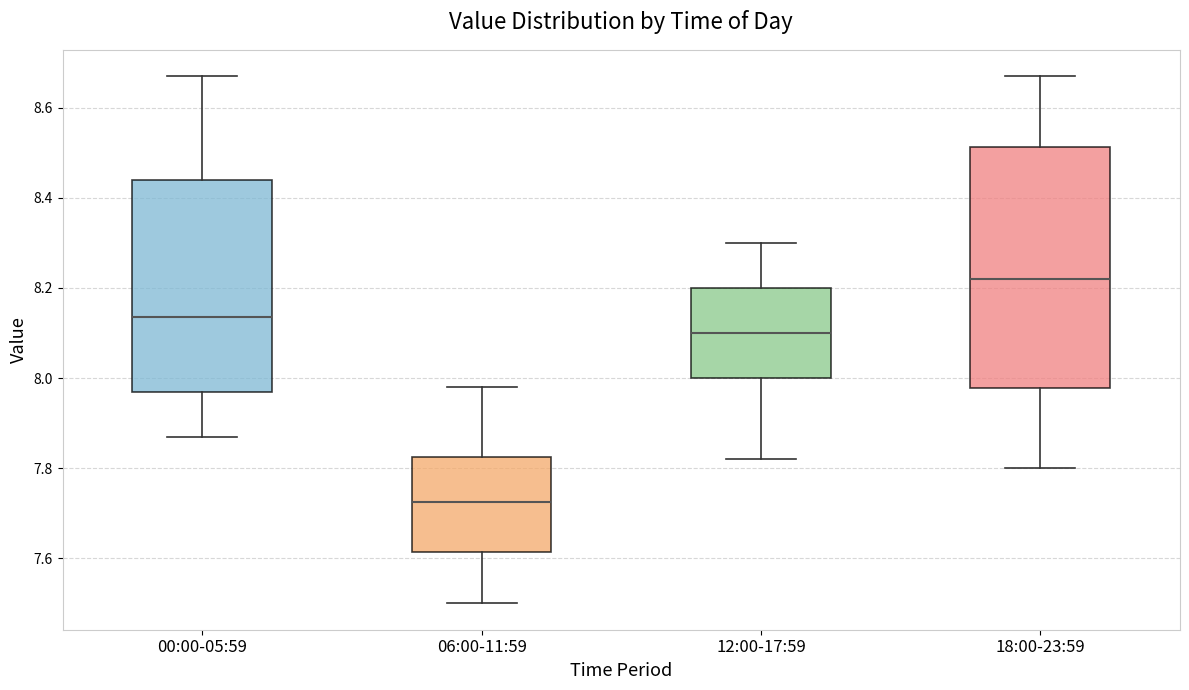

Comparing the boxes themselves (not the whiskers), which one is the tallest?

18:00-23:59